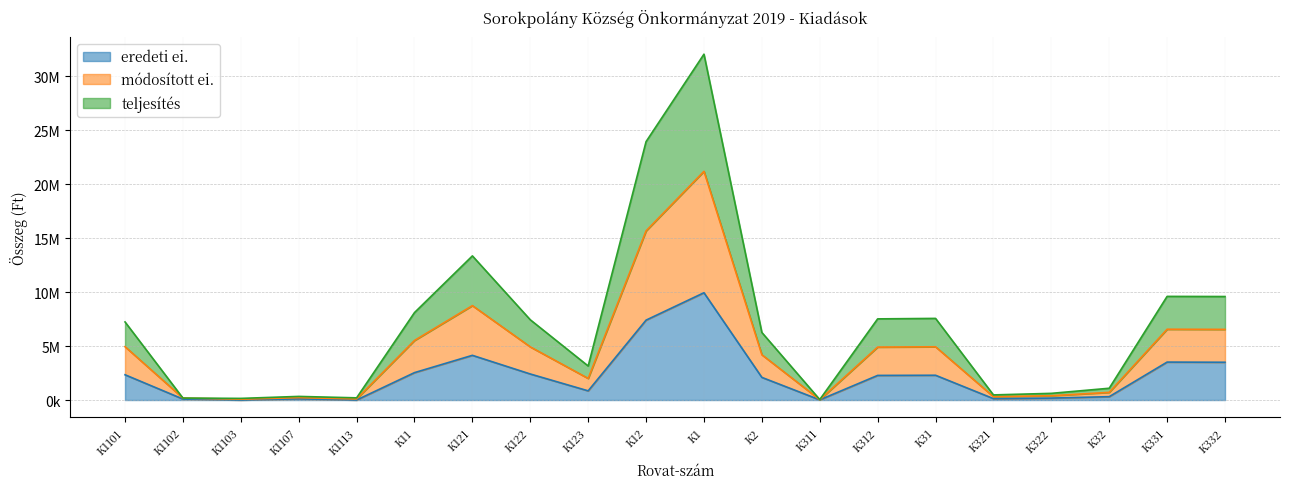

Which category has the highest value in the eredeti ei. series?

K1